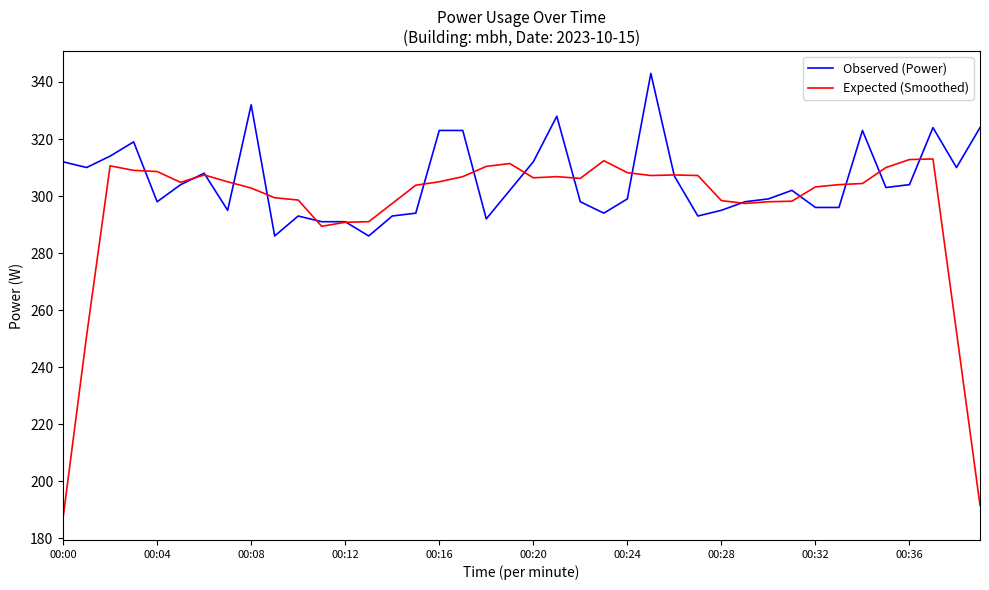

What is the maximum value for Expected (Smoothed)?

313.0